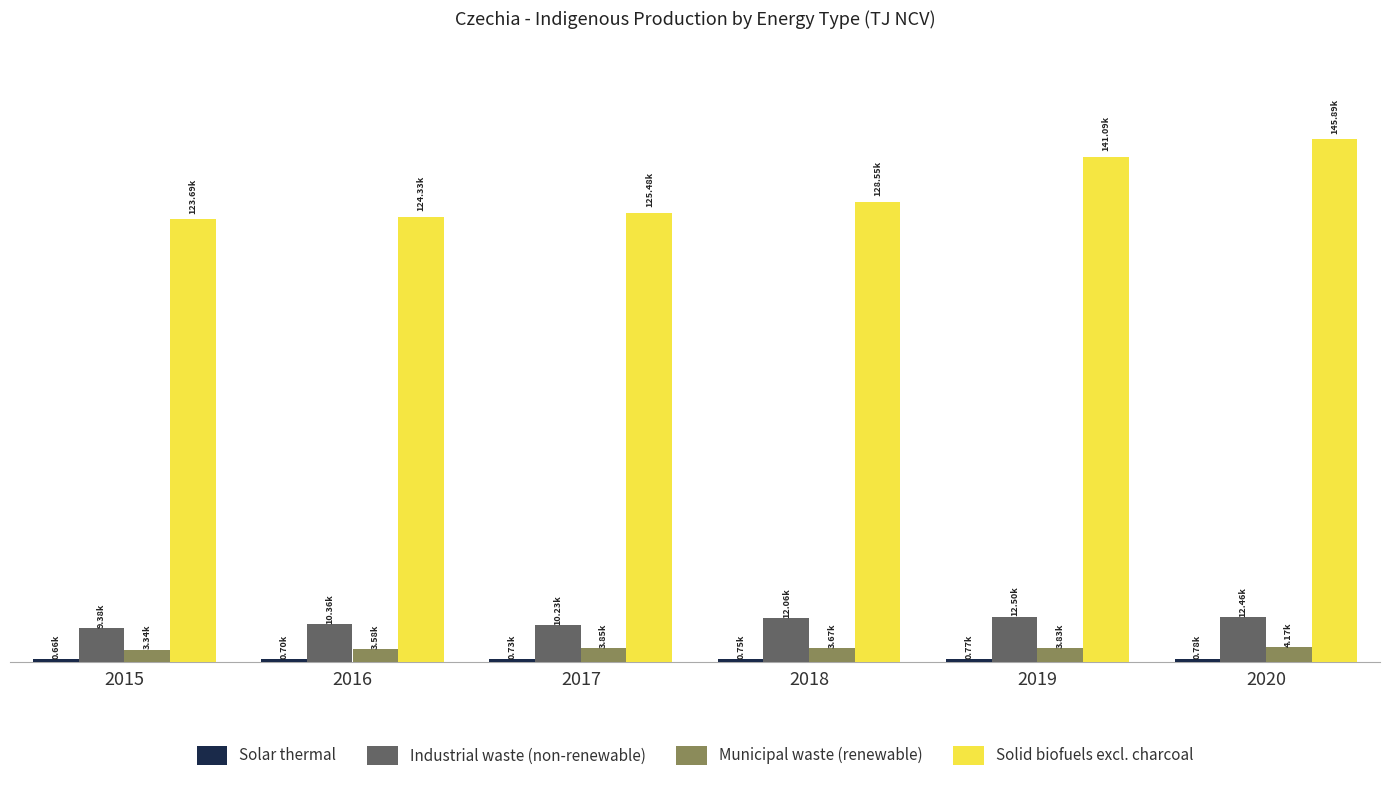

Is the value of Industrial waste (non-renewable) at 2016 greater than the value of Municipal waste (renewable) at 2020?

Yes